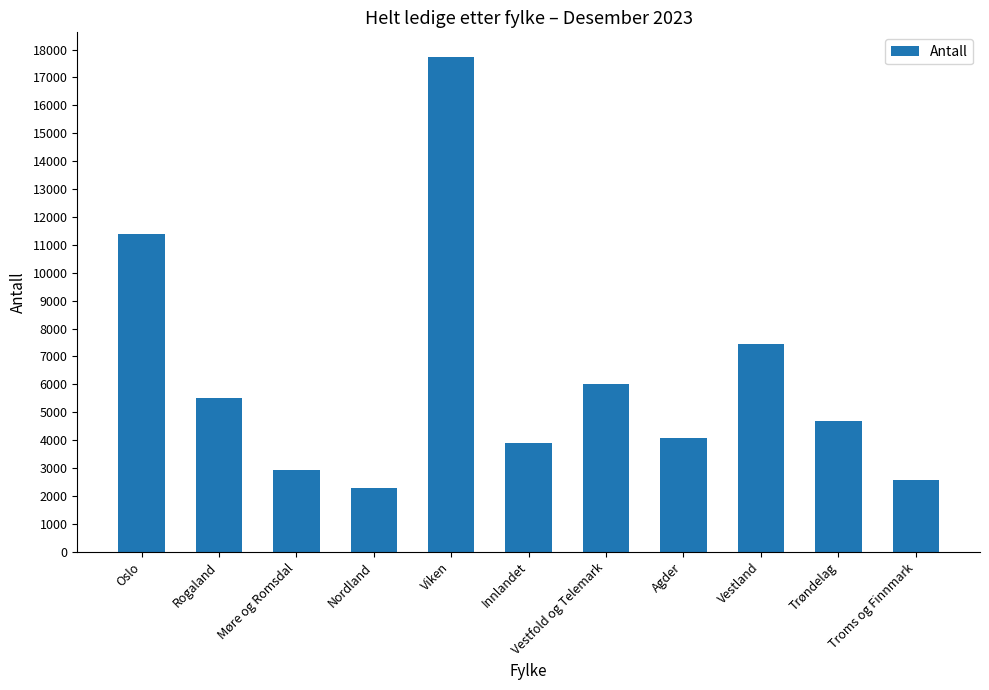

What is the ratio of the value at Vestfold og Telemark to the value at Vestland?

0.8